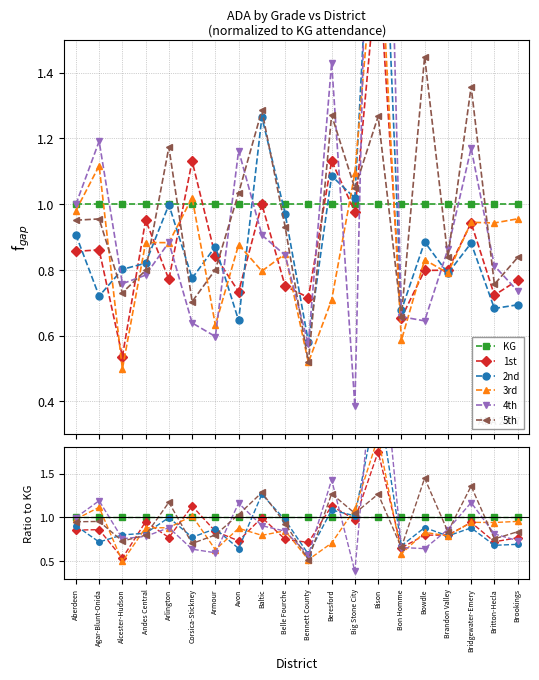

Which series changed the most between Corsica-Stickney and Bison?

4th